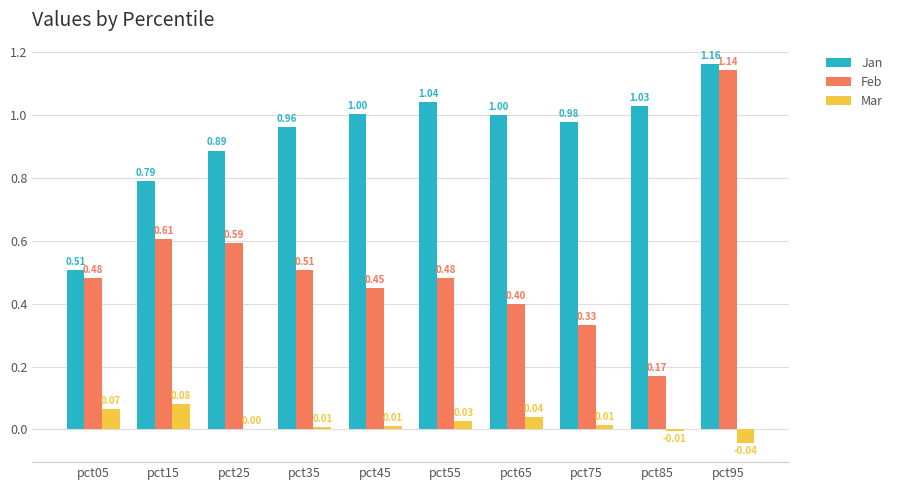

Which series has the largest total across all categories?

Jan